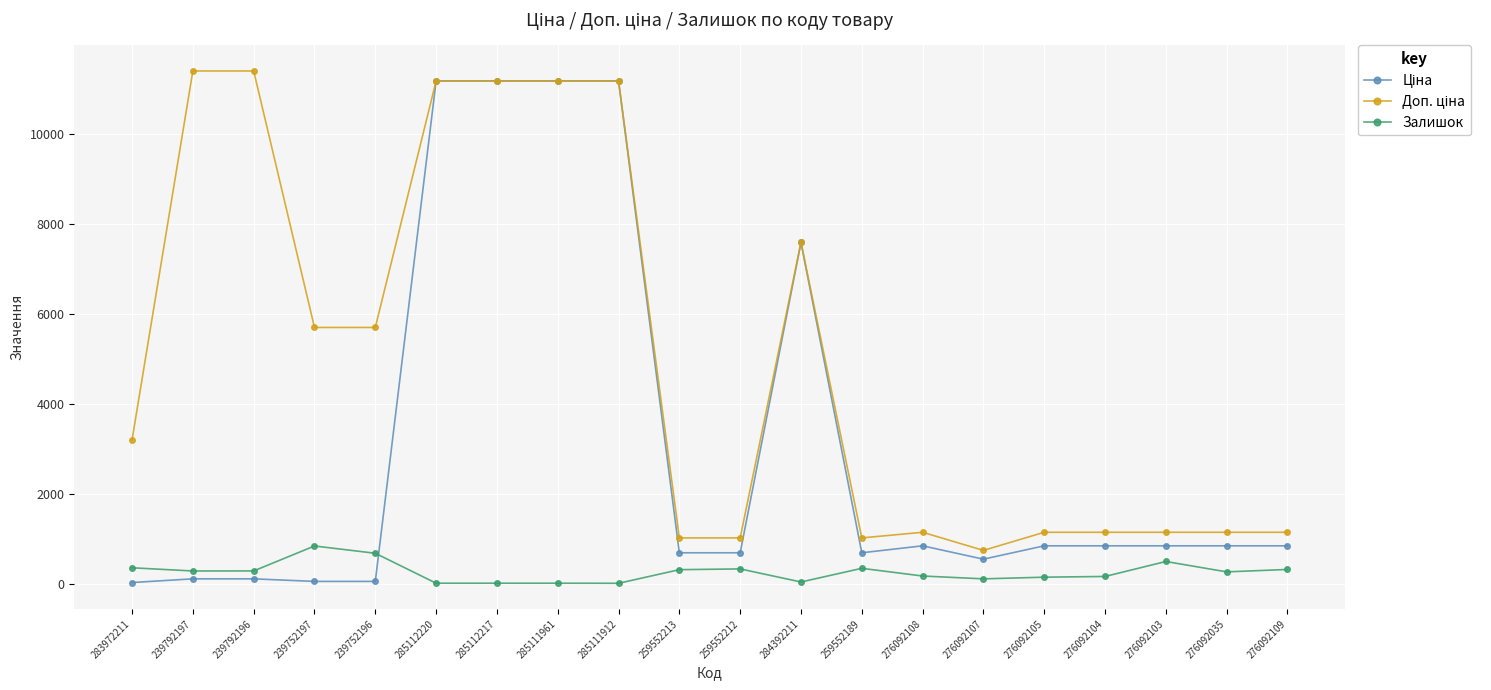

Does the chart display data point markers on the line(s)?

Yes